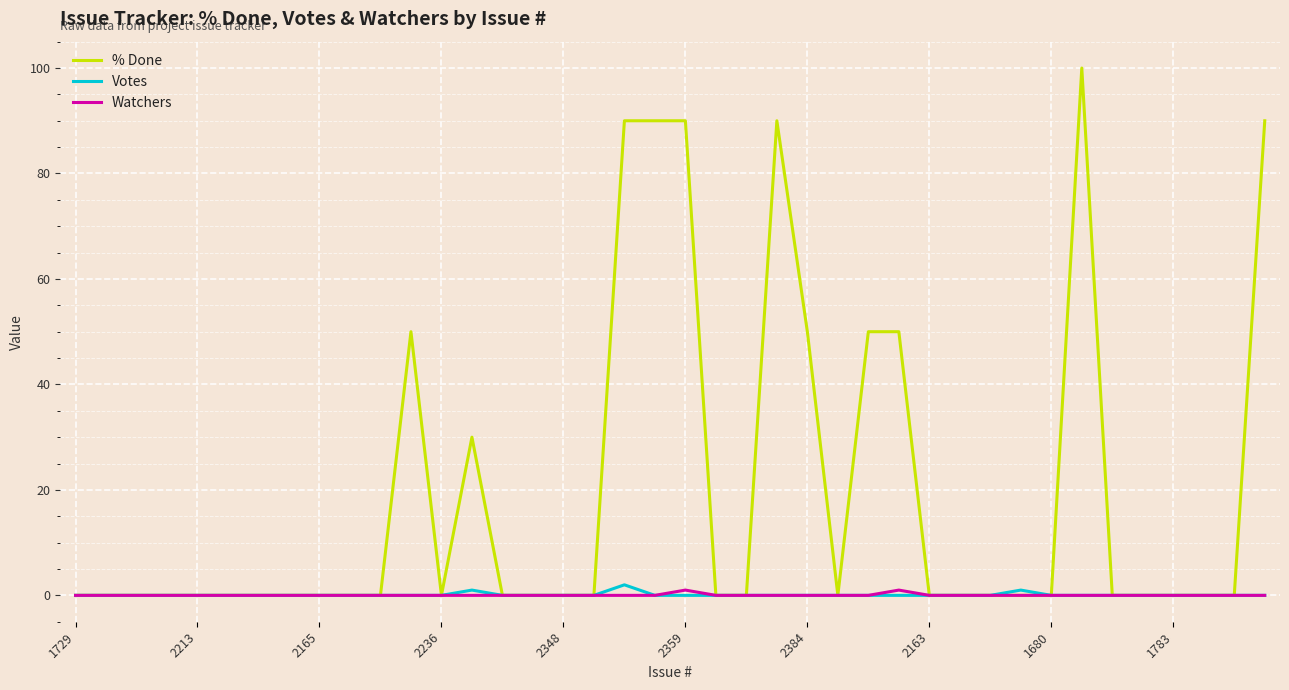

Which series has the largest range (max minus min)?

% Done